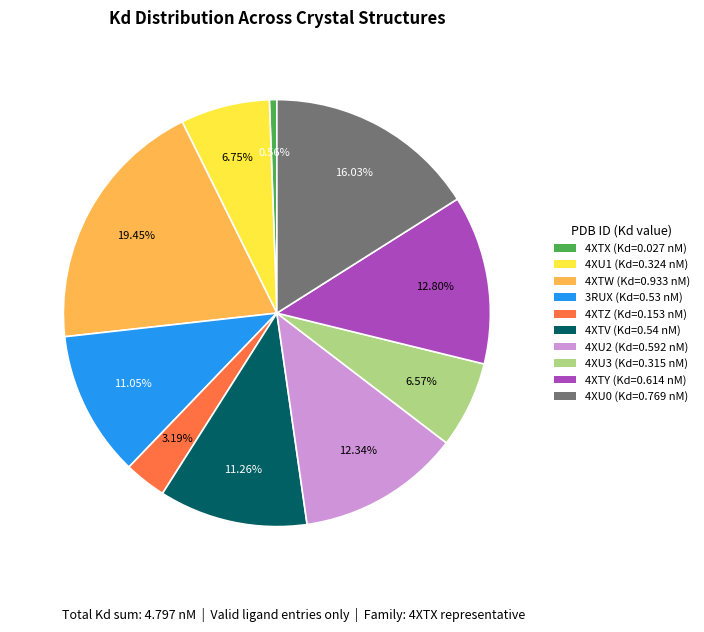

How much of the chart is everything except 4XTX (Kd=0.027 nM)?

99.4%